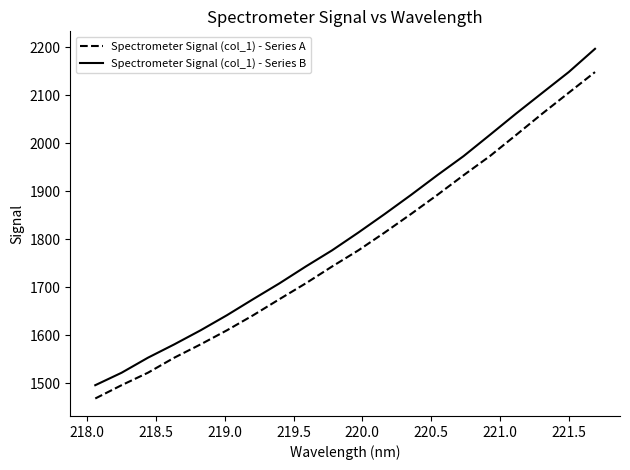

What is the maximum value for Spectrometer Signal (col_1) - Series B?

2196.8